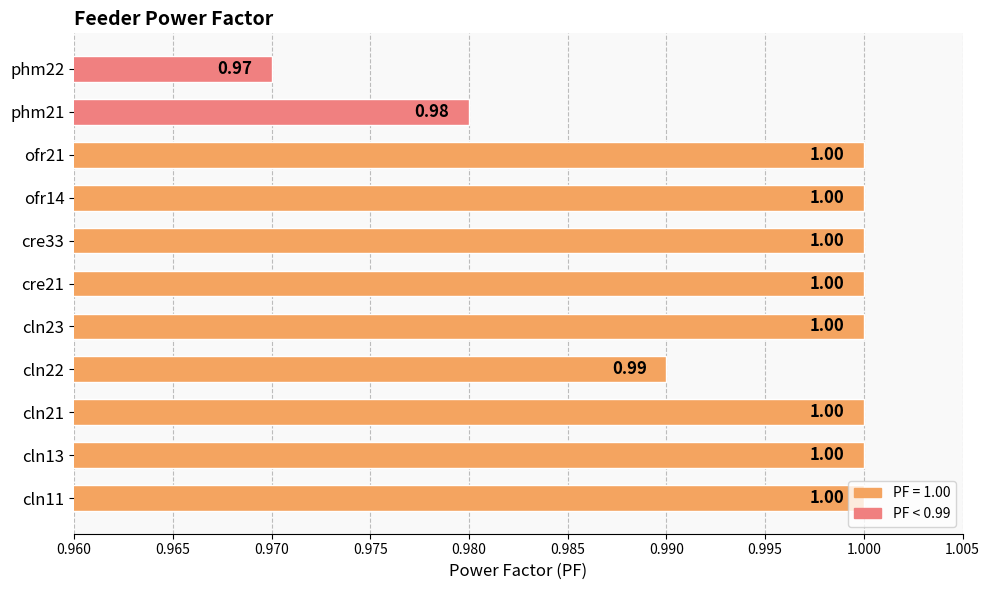

What is the sum of the values at cre33 and cln21?

2.0